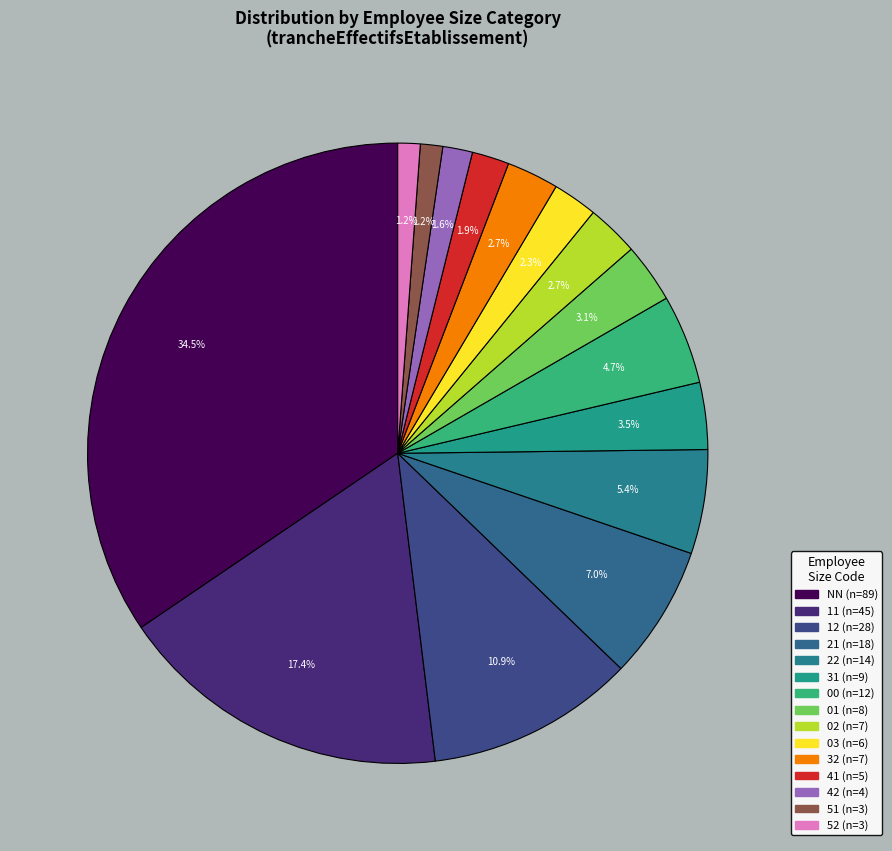

How many slices are in this pie chart?

15